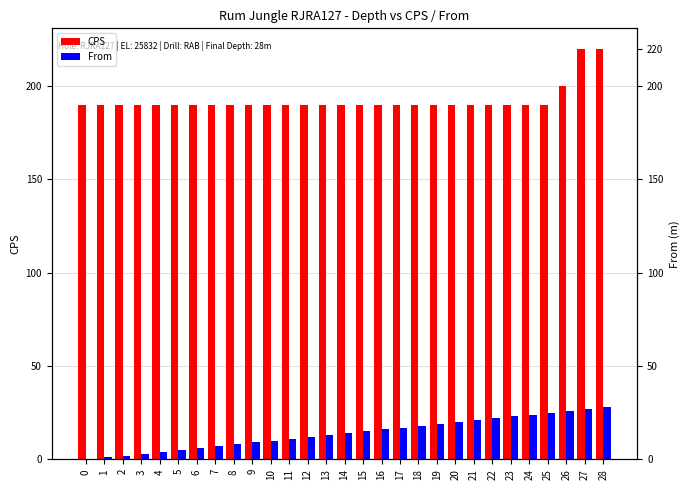

How many groups of bars are there?

29